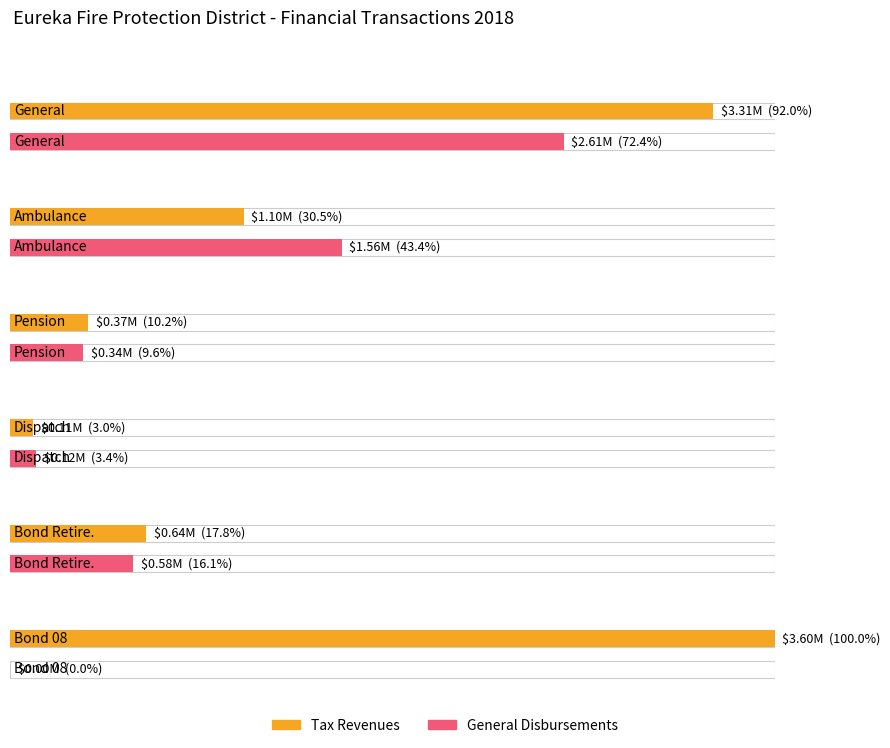

Is it true that General Disbursements equals 3865194.7 at General?

False